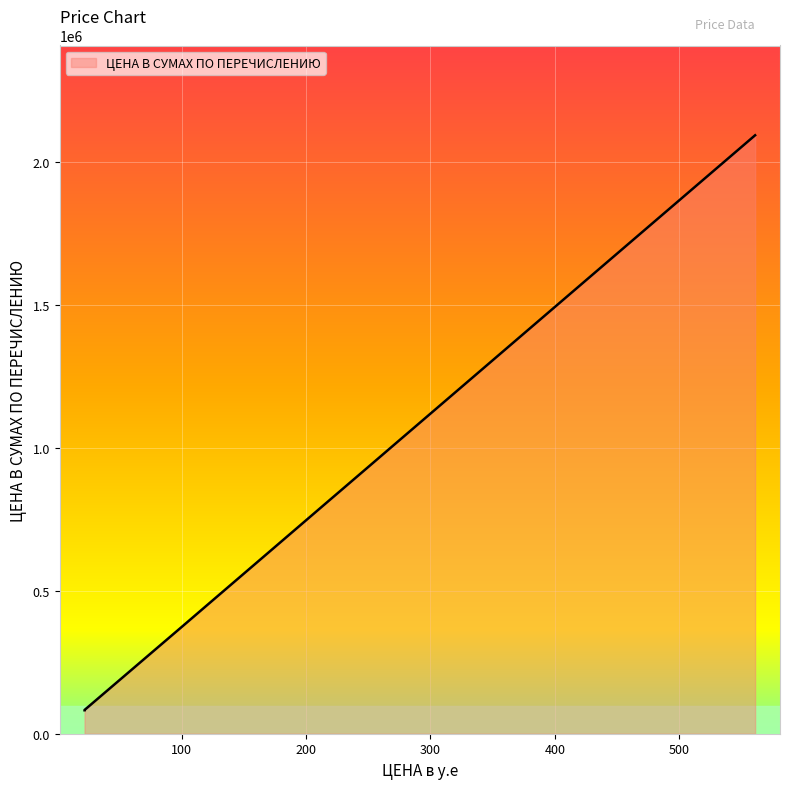

What is the difference between the maximum and minimum values?

2011000